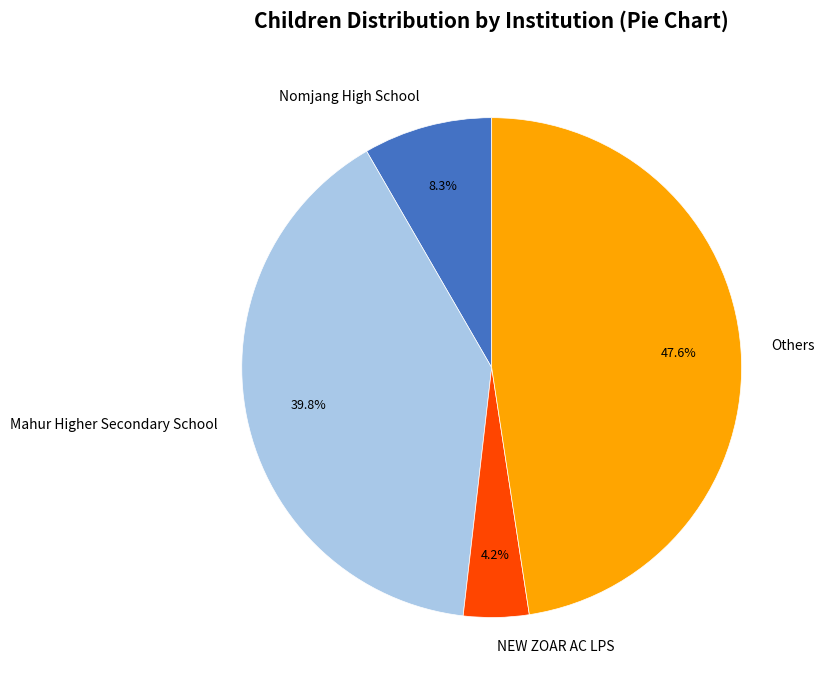

Which slice is the largest?

Others